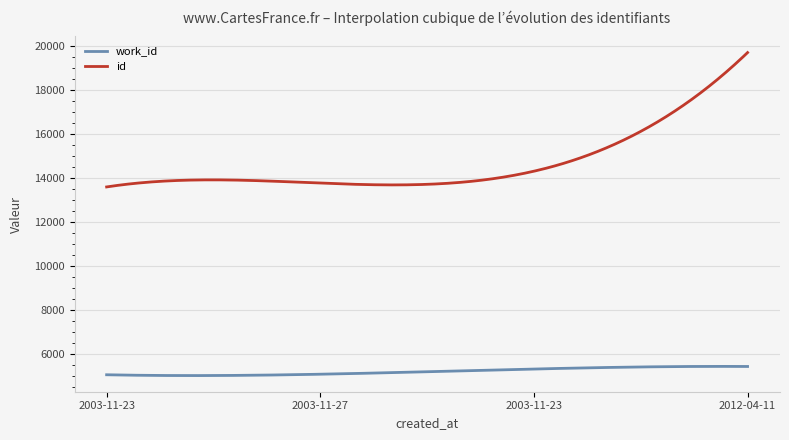

Does the chart display data point markers on the line(s)?

No